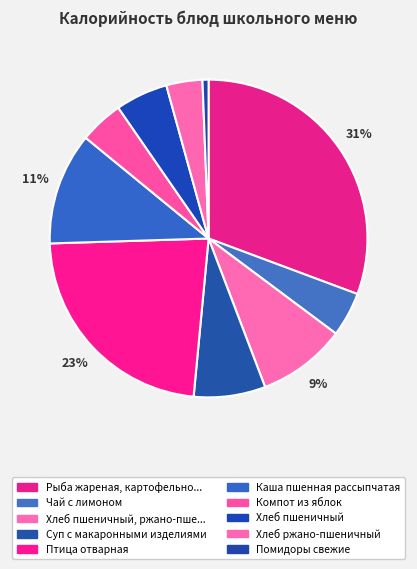

To the nearest percent, what is the average slice percentage?

10%